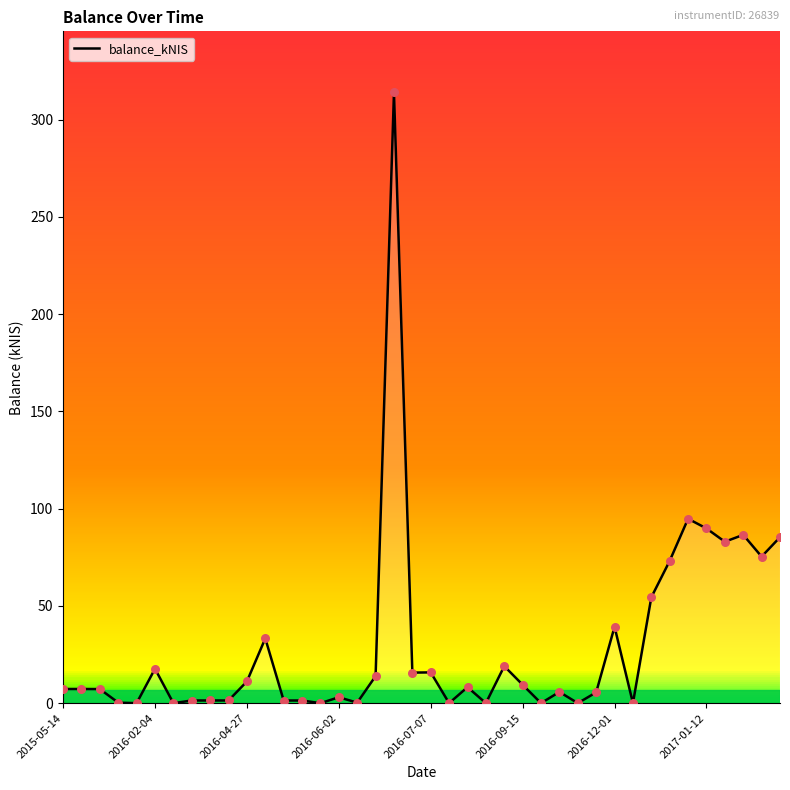

What is the difference between the maximum and minimum values?

314.1